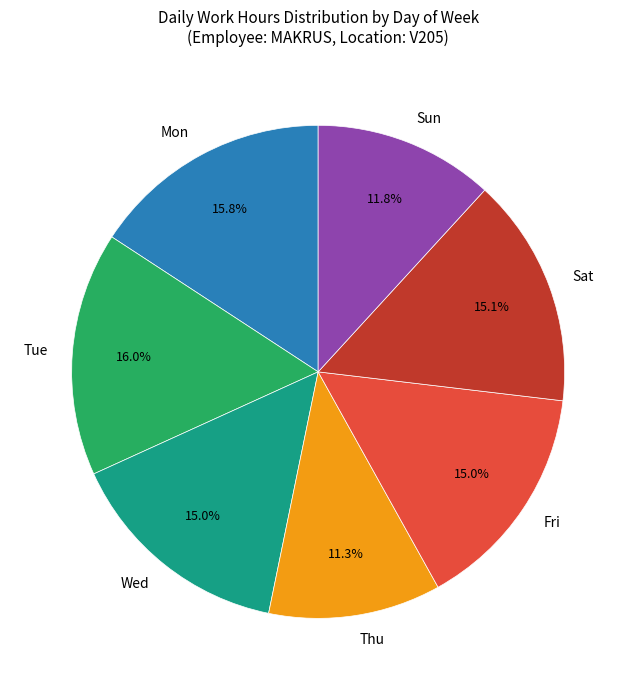

To the nearest percent, what is the difference between the largest and smallest slice percentages?

5%